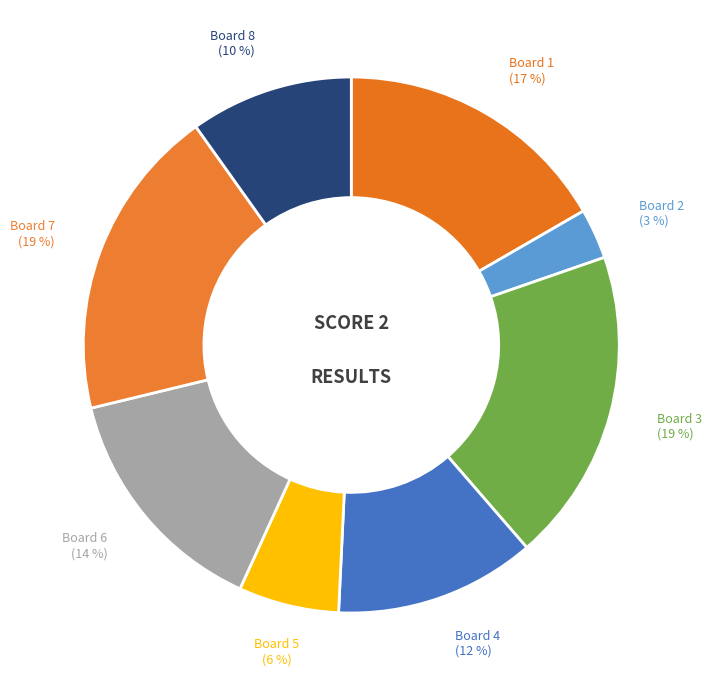

Approximately how many times larger is the value at Board 7 compared to Board 3?

1.0